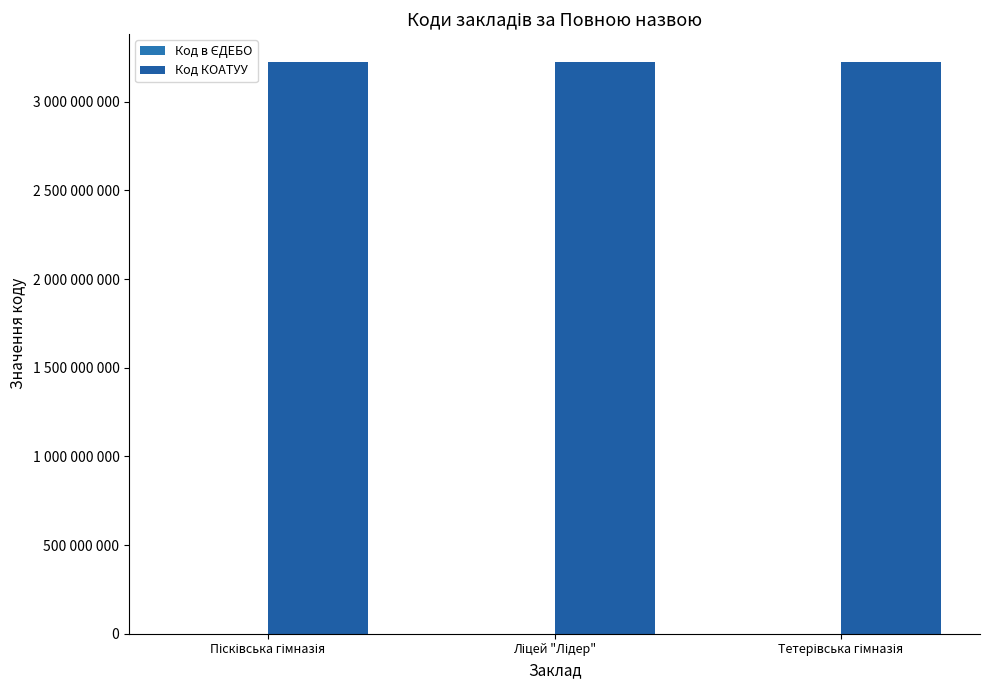

Are the bars horizontal?

No